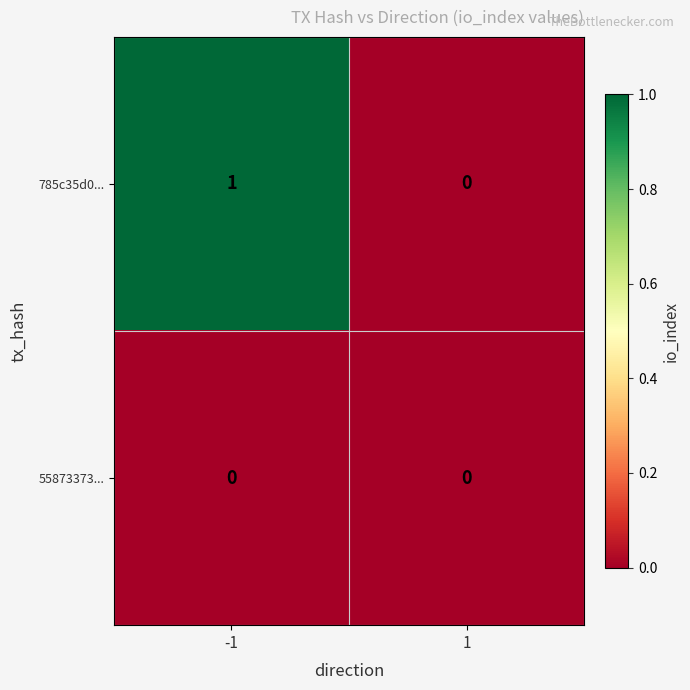

Which series changed the most between -1 and 1?

785c35d0...